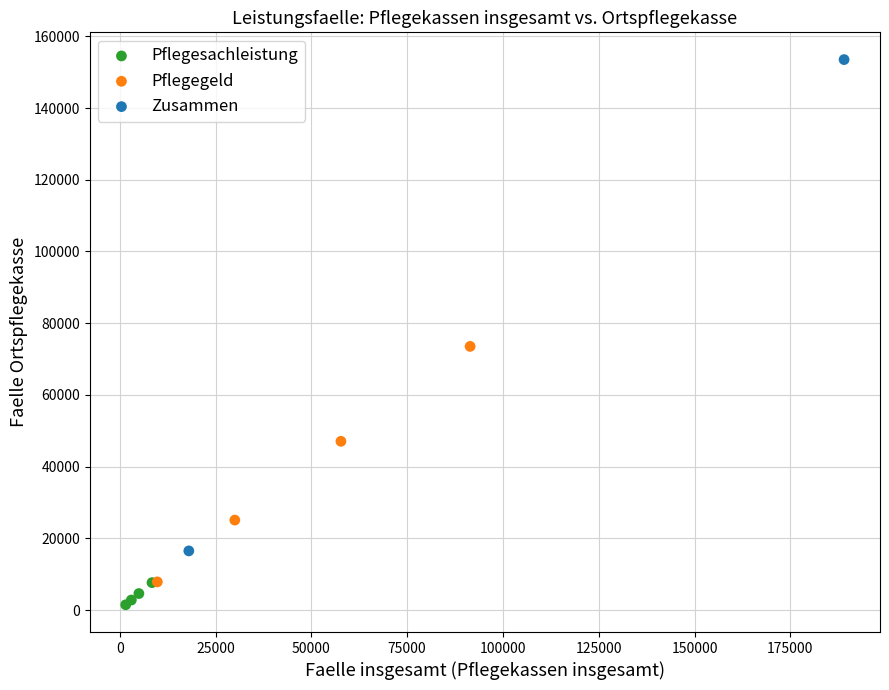

Which series contains the highest Y value?

Zusammen